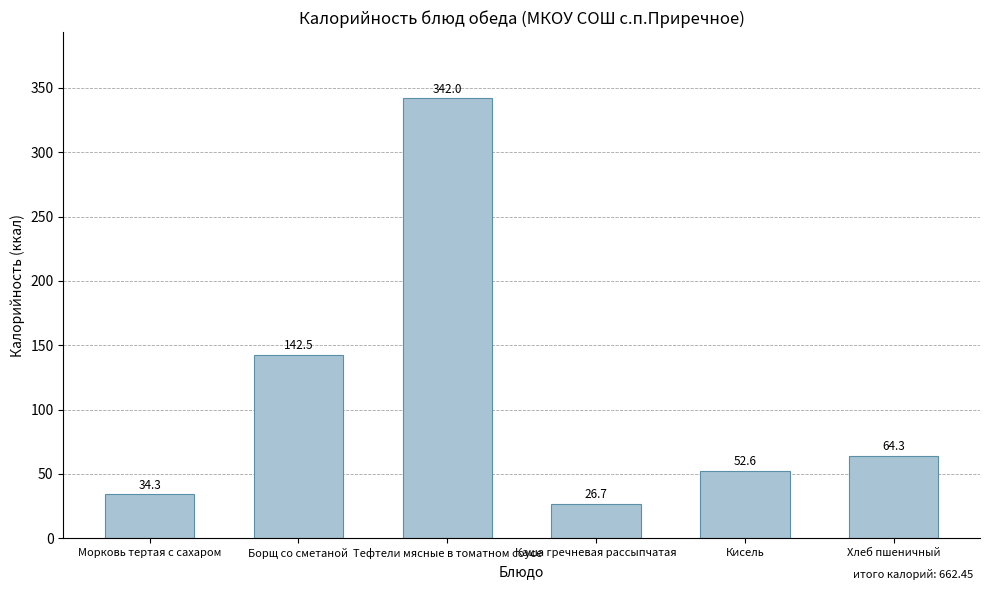

What is the label of the 3rd bar from the right?

Каша гречневая рассыпчатая